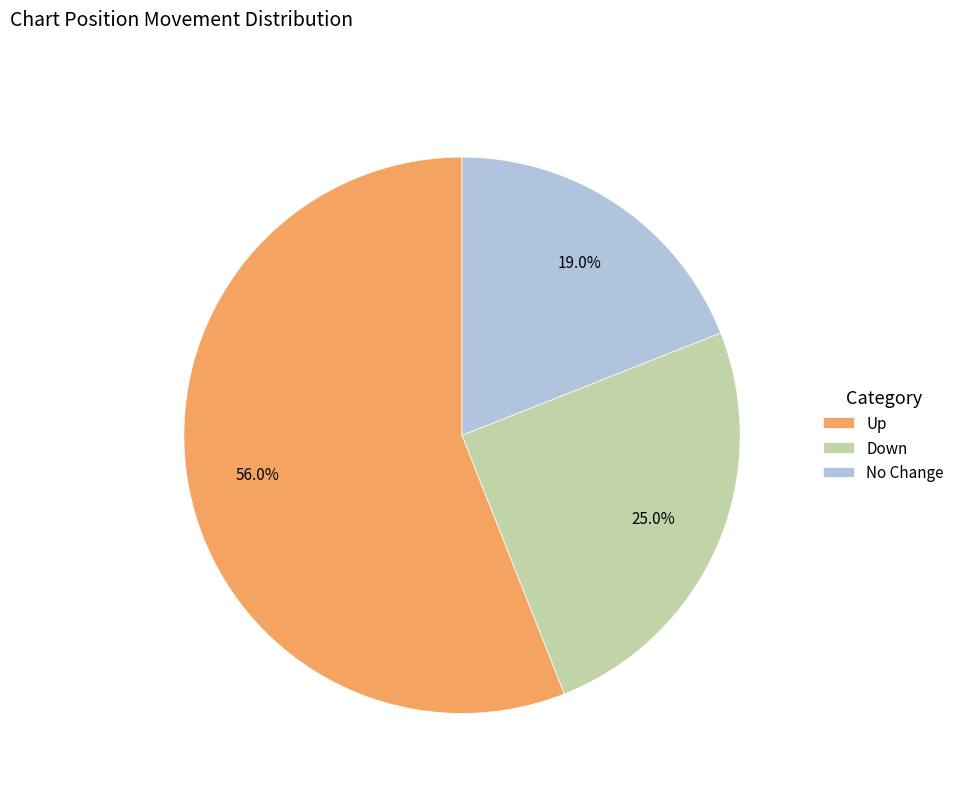

Approximately how many times larger is the value at Down compared to No Change?

1.3